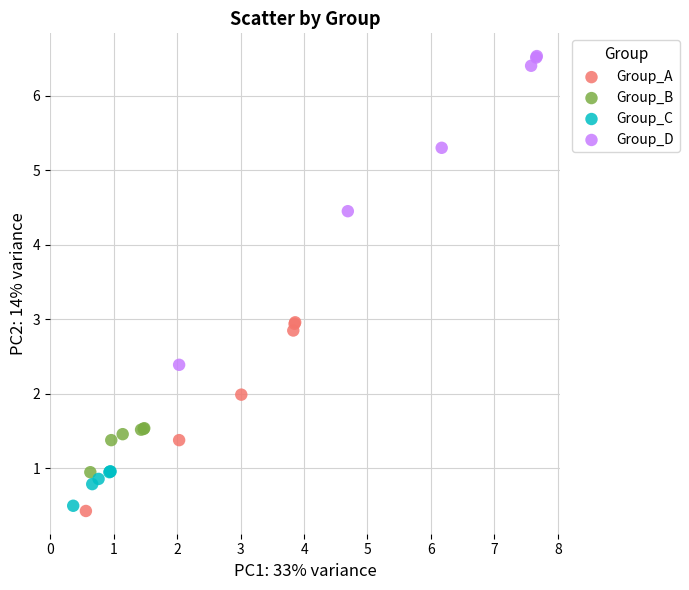

Which series contains the highest Y value?

Group_D